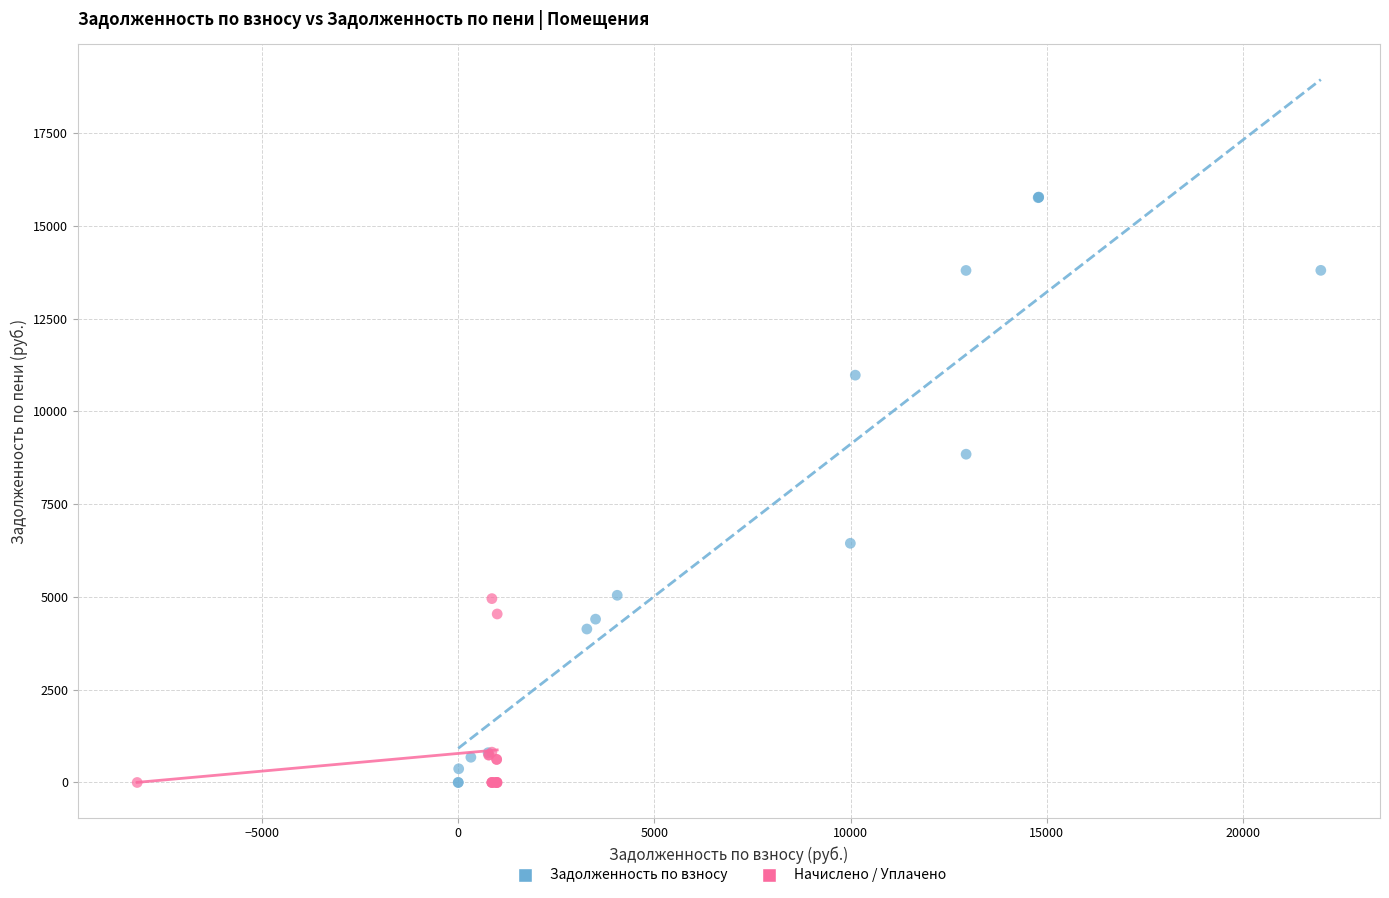

Which series has the widest spread of Y values?

Задолженность по взносу